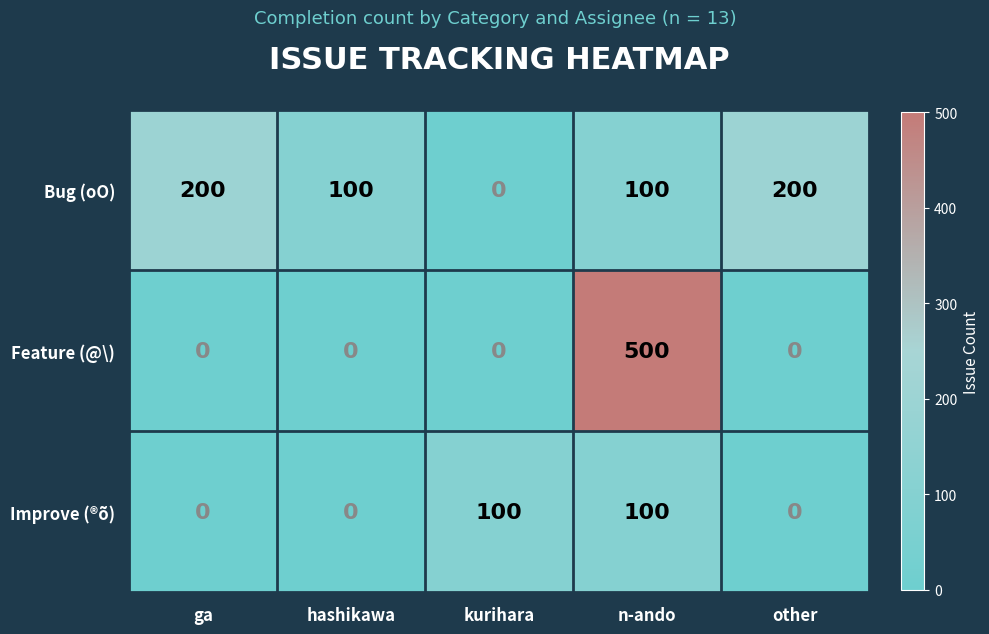

At which category is the sum across all series the highest?

n-ando